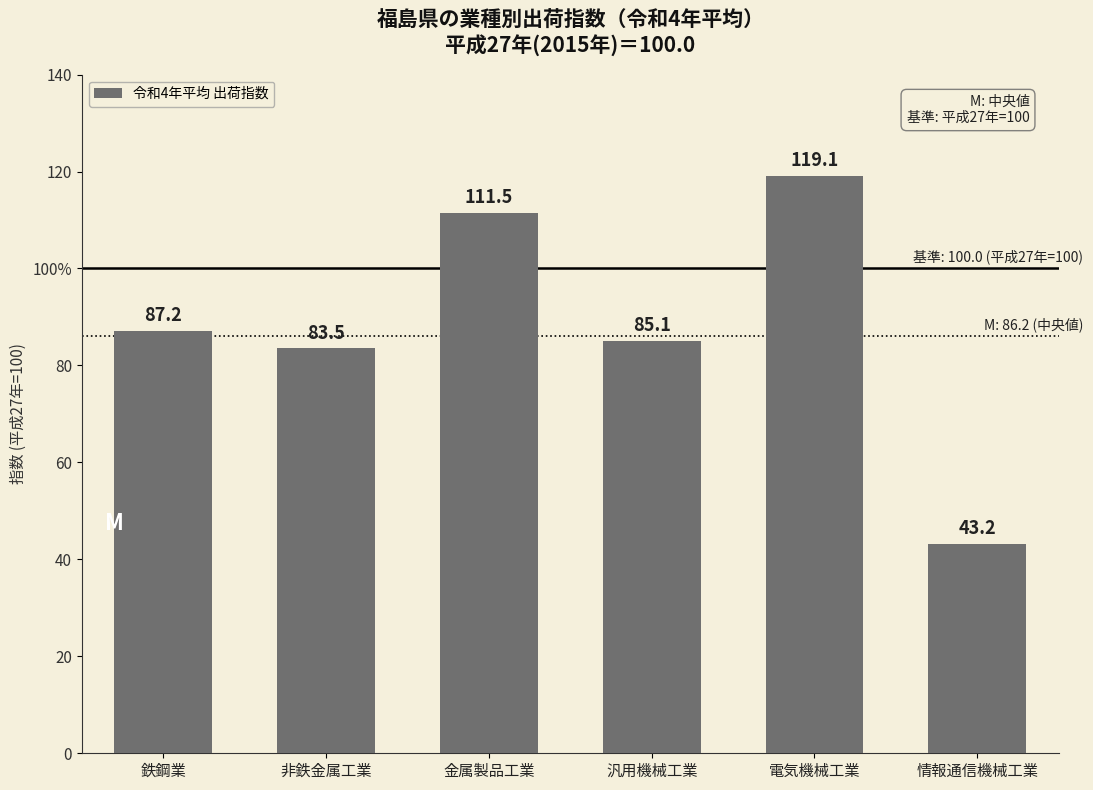

What is the change in value from 鉄鋼業 to 電気機械工業?

+31.9